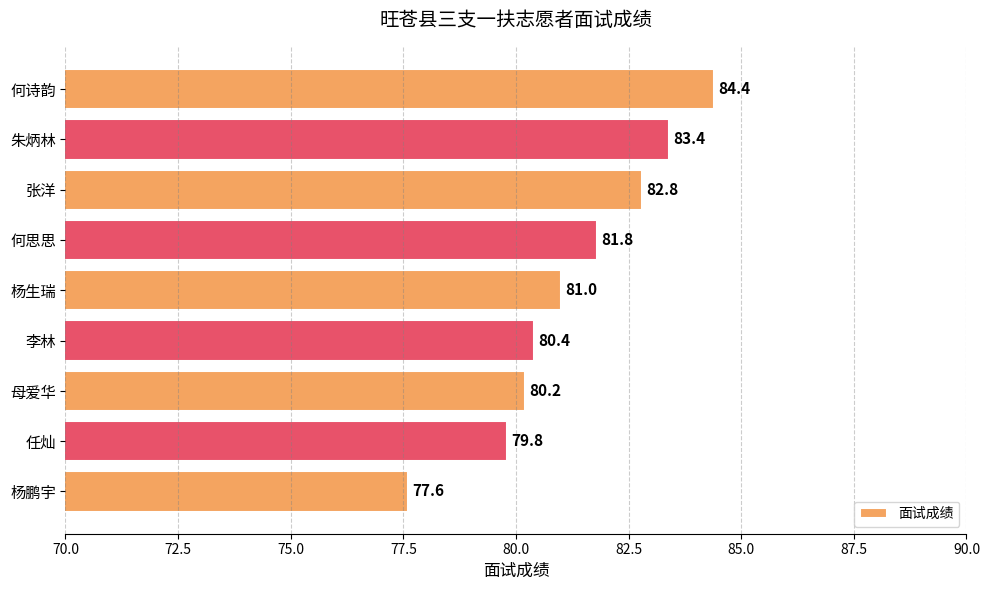

What is the maximum value shown in the chart?

84.4